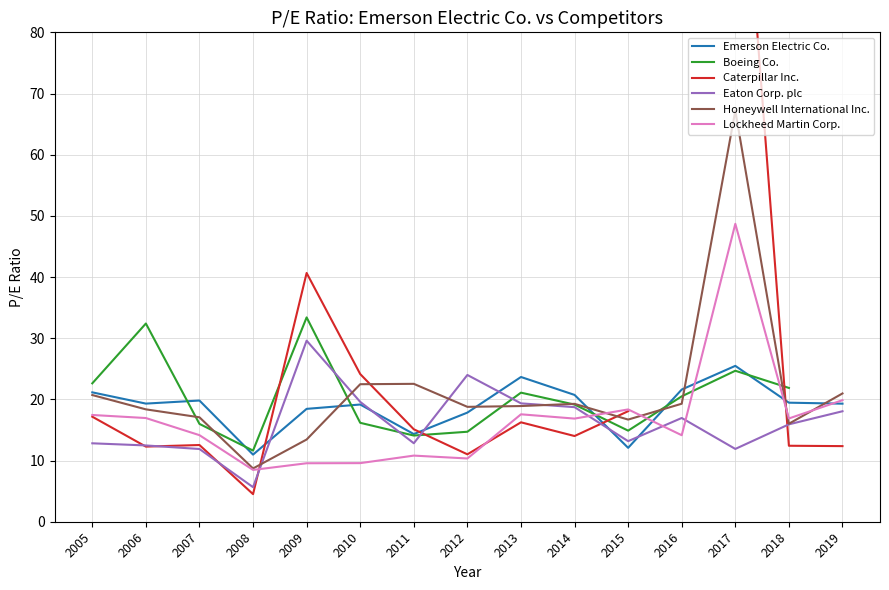

What is the average value of the Eaton Corp. plc series?

16.2